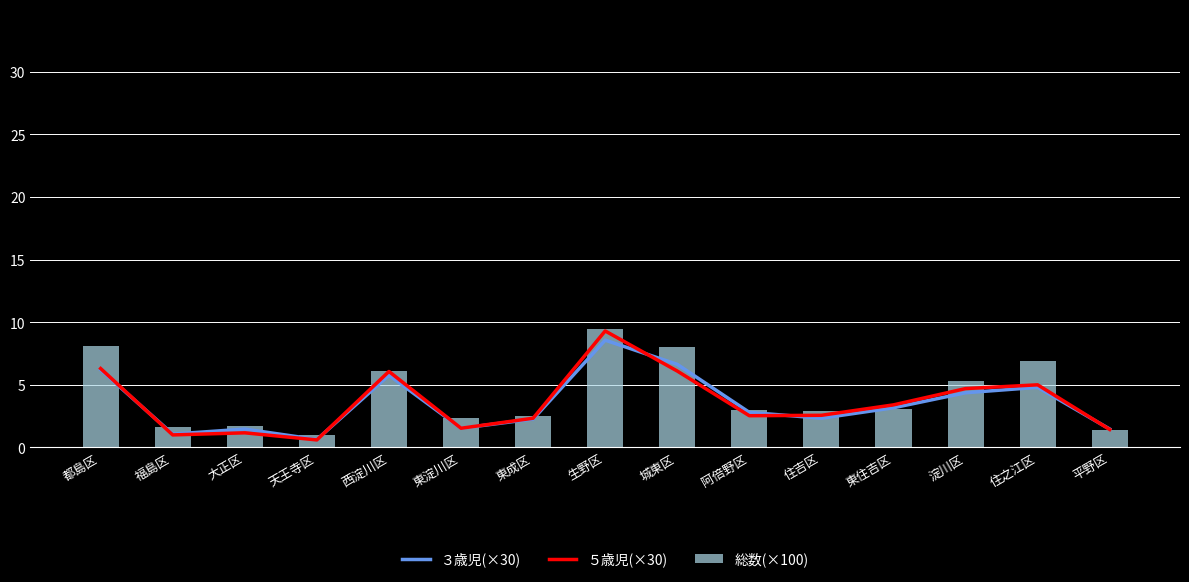

What is the difference between the second highest and minimum values in the 総数(×100) series?

7.1